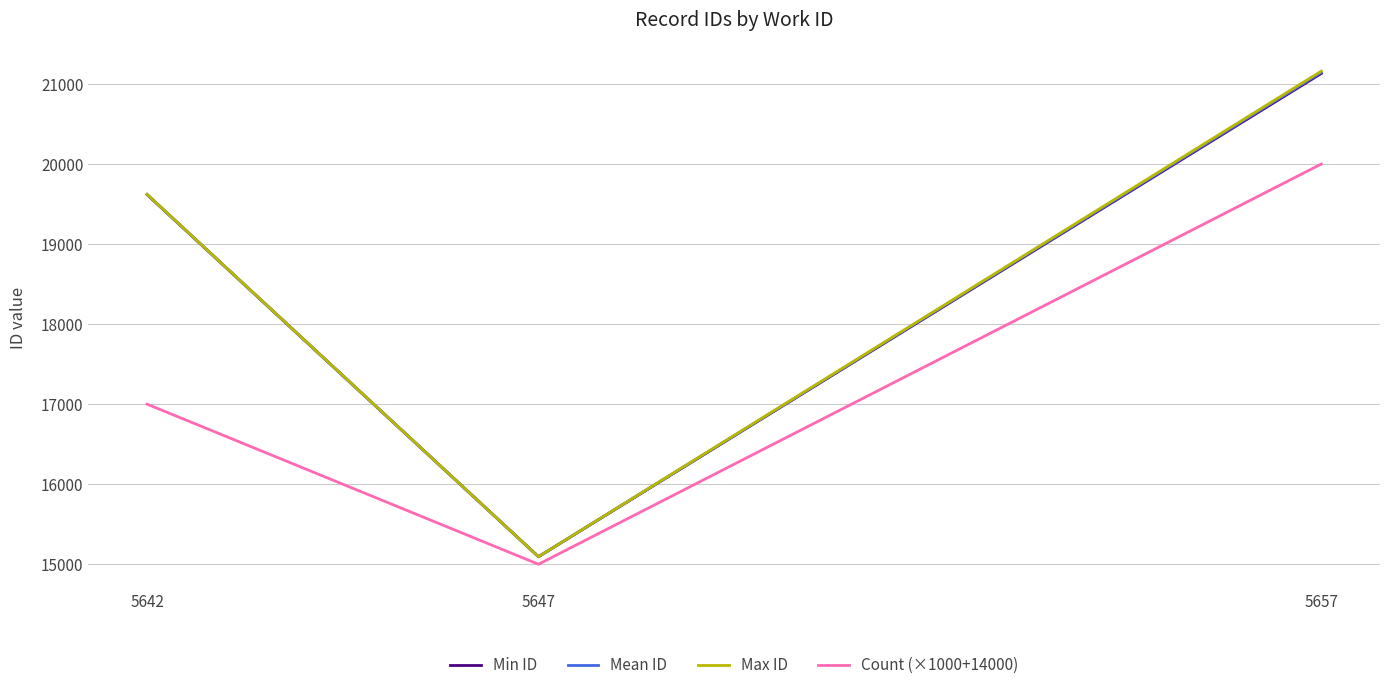

Is the value of Mean ID at 5647 greater than the value of Count (×1000+14000) at 5647?

Yes